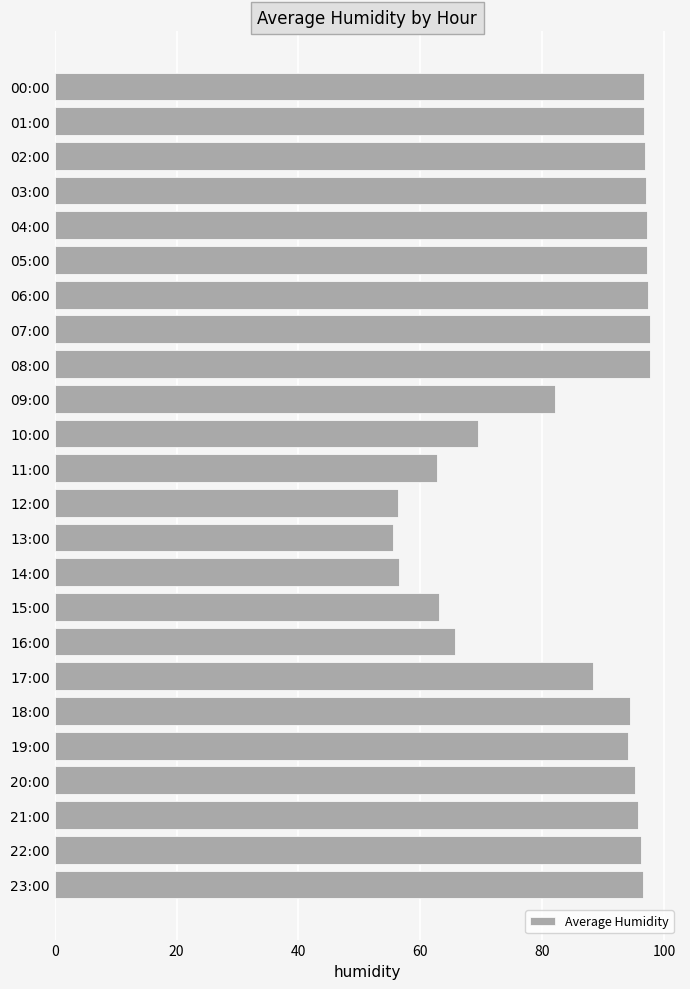

What is the label of the 4th bar from the top?

03:00